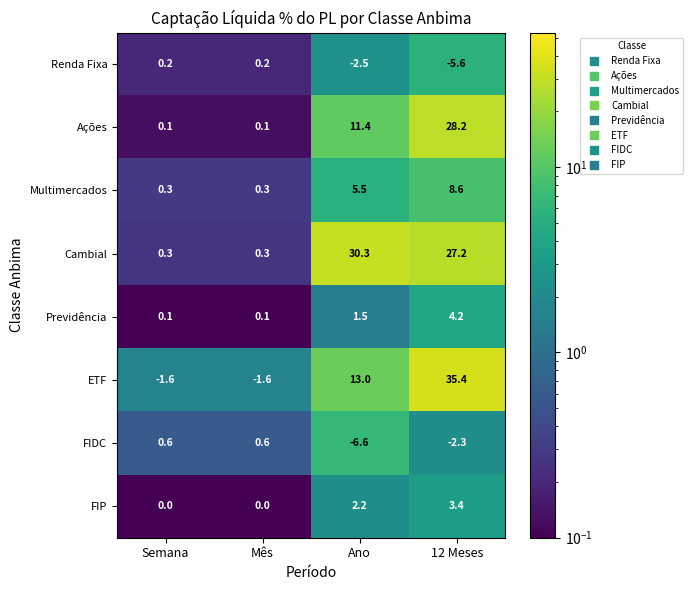

Rank the series by their maximum value, from highest to lowest.

ETF, Cambial, Ações, Multimercados, Previdência, FIP, FIDC, Renda Fixa